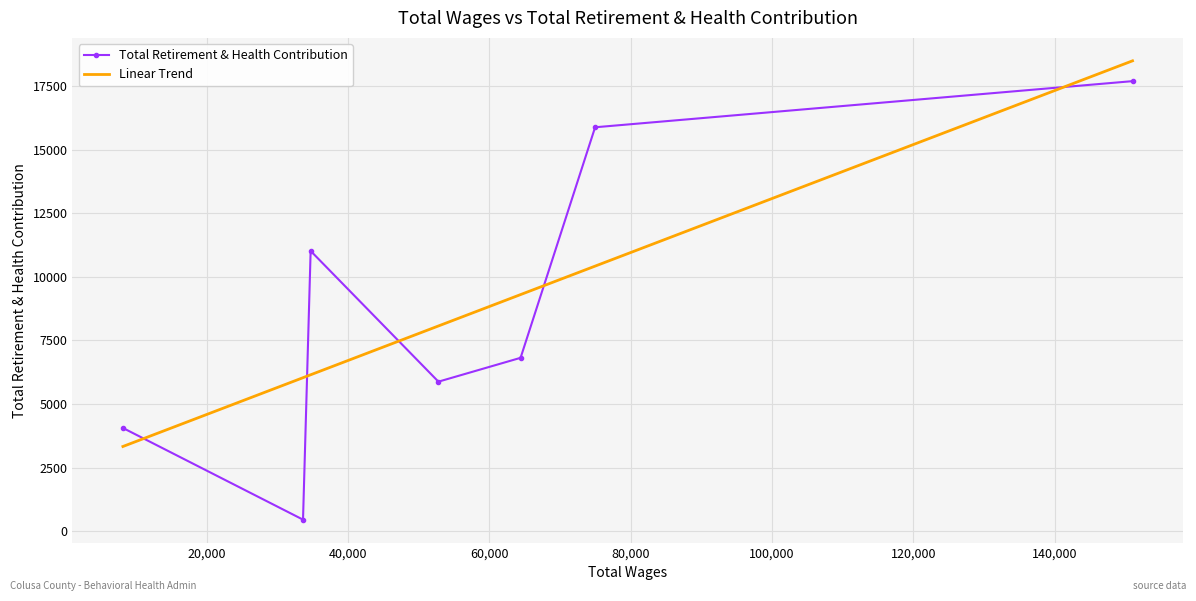

What is the value of the Total Retirement & Health Contribution point at the 2nd from the left?

453